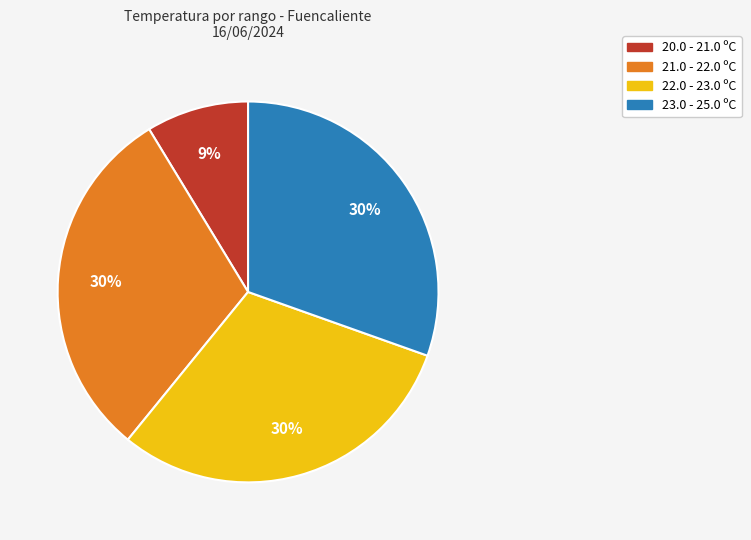

True or false: 23.0 - 25.0 ºC accounts for 37% of the total.

False